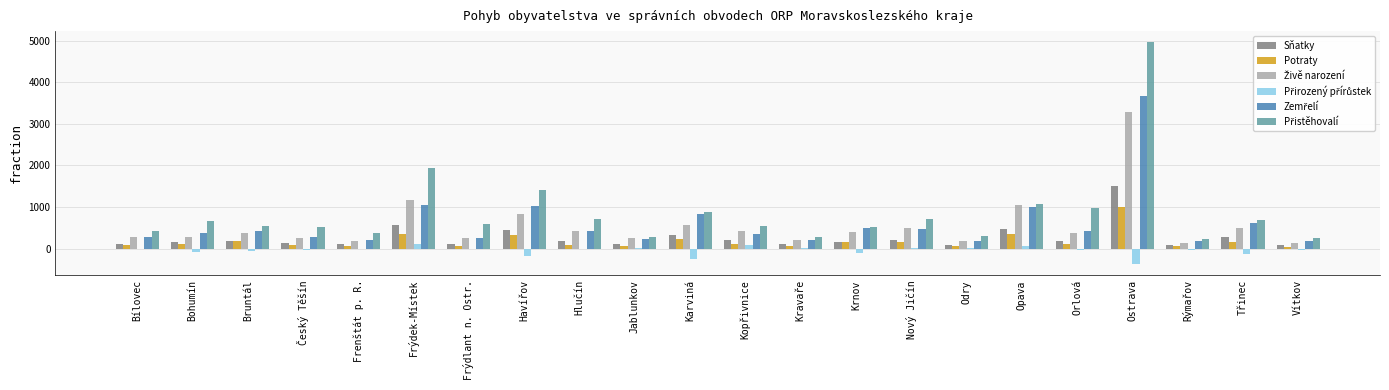

The Potraty series shows 184 at Bruntál. True or false?

True